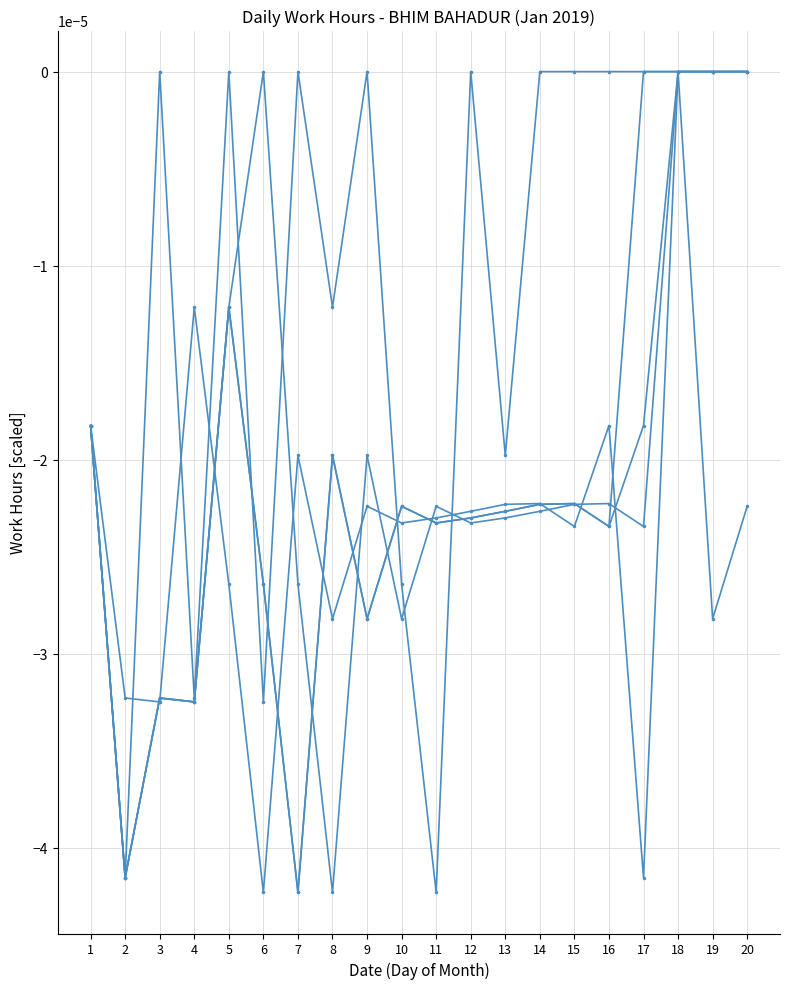

Reading left to right, list all the values displayed in this chart.

Day 1 (Hours): 1=-0.0	2=-0.0	3=0.0	4=-0.0	5=0.0	6=-0.0	7=0.0	8=-0.0	9=0.0	10=-0.0	11=-0.0	12=0.0	13=-0.0	14=0.0	15=0.0	16=0.0	17=0.0	18=0.0	19=-0.0	20=-0.0
Day 2 (Hours): 1=-0.0	2=-0.0	3=-0.0	4=-0.0	5=-0.0	6=-0.0	7=-0.0	8=-0.0	9=-0.0	10=-0.0	11=-0.0	12=-0.0	13=-0.0	14=-0.0	15=-0.0	16=-0.0	17=0.0	18=0.0	19=0.0	20=0.0
Day 3 (Hours): 1=-0.0	2=-0.0	3=-0.0	4=-0.0	5=-0.0	6=0.0	7=-0.0	8=-0.0	9=-0.0	10=-0.0	11=-0.0	12=-0.0	13=-0.0	14=-0.0	15=-0.0	16=-0.0	17=-0.0	18=0.0	19=0.0	20=0.0
Day 4 (Hours): 1=-0.0	2=-0.0	3=-0.0	4=-0.0	5=-0.0	6=-0.0	7=-0.0	8=-0.0	9=-0.0	10=-0.0	11=-0.0	12=-0.0	13=-0.0	14=-0.0	15=-0.0	16=-0.0	17=-0.0	18=0.0	19=0.0	20=0.0
Day 5 (Hours): 1=-0.0	2=-0.0	3=-0.0	4=-0.0	5=-0.0	6=-0.0	7=-0.0	8=-0.0	9=-0.0	10=-0.0	11=-0.0	12=-0.0	13=-0.0	14=-0.0	15=-0.0	16=-0.0	17=-0.0	18=0.0	19=0.0	20=0.0